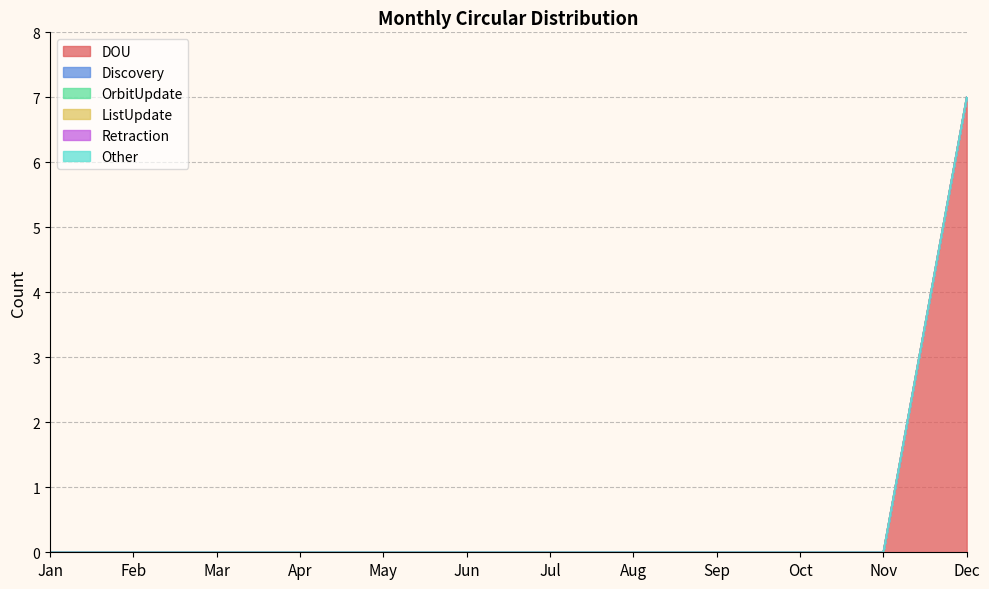

Between Feb and Aug, which is larger?

Feb